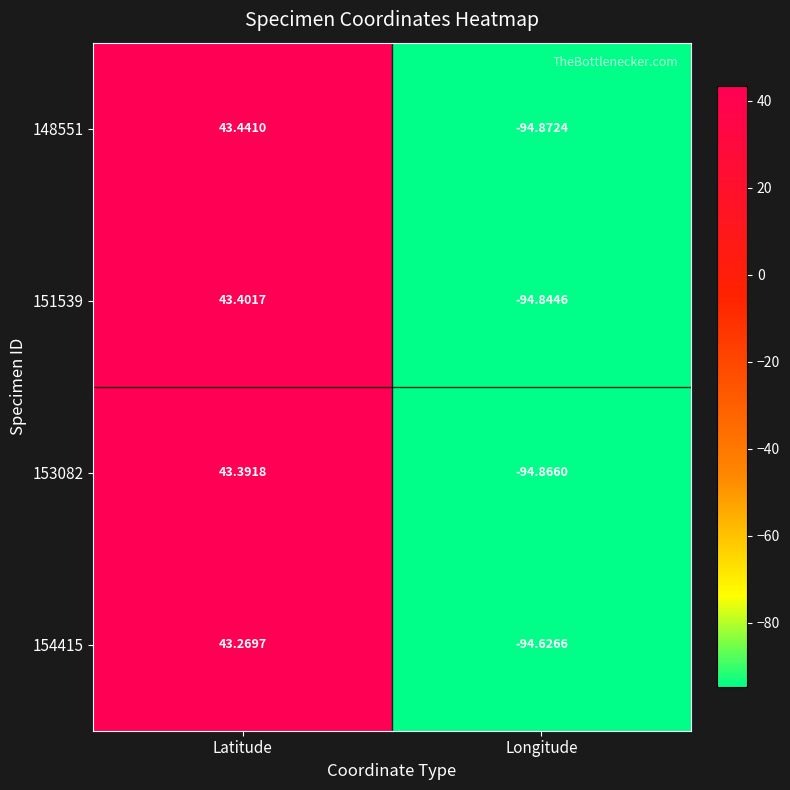

Where does the 151539 series first go above 43?

Latitude